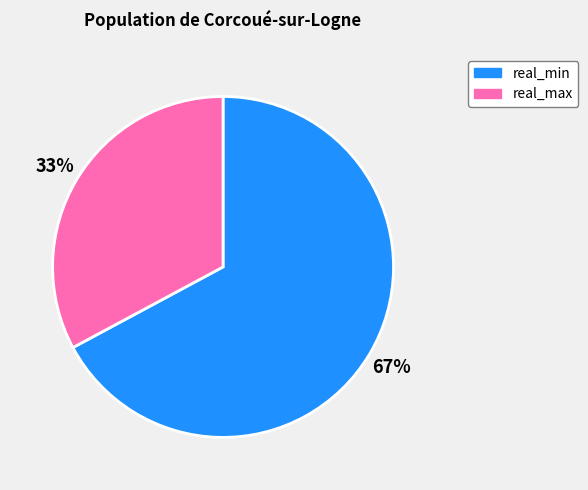

To the nearest percent, what is the average slice percentage?

50%